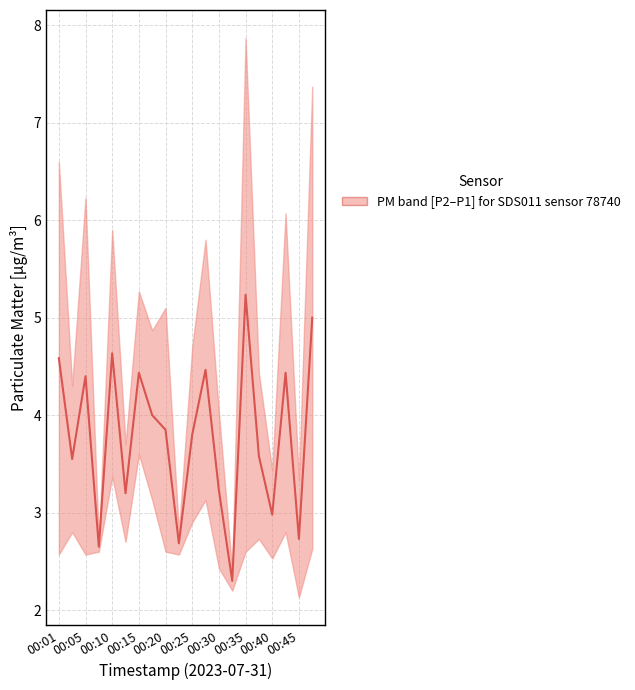

List the labels in order of value, largest first.

00:35, 00:47, 00:10, 00:01, 00:27, 00:42, 00:15, 00:05, 00:18, 00:20, 00:25, 00:37, 00:03, 00:30, 00:13, 00:40, 00:45, 00:23, 00:08, 00:32